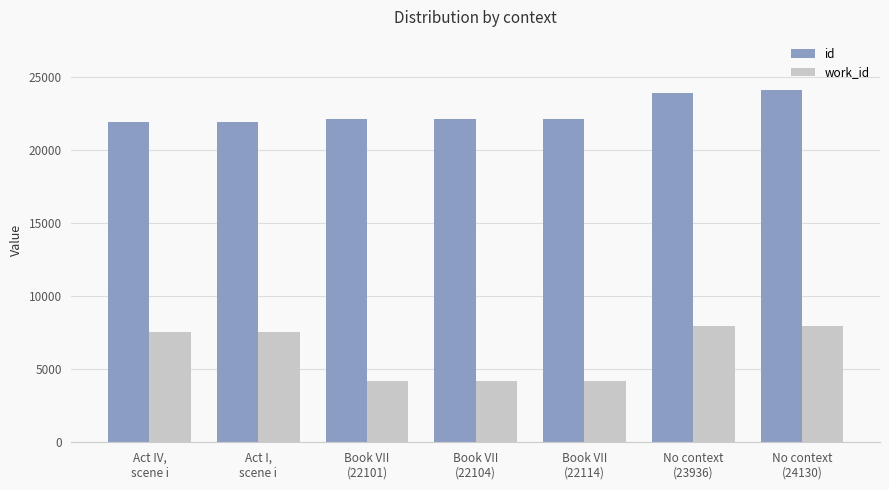

Read the work_id value at Book VII
(22101).

4167